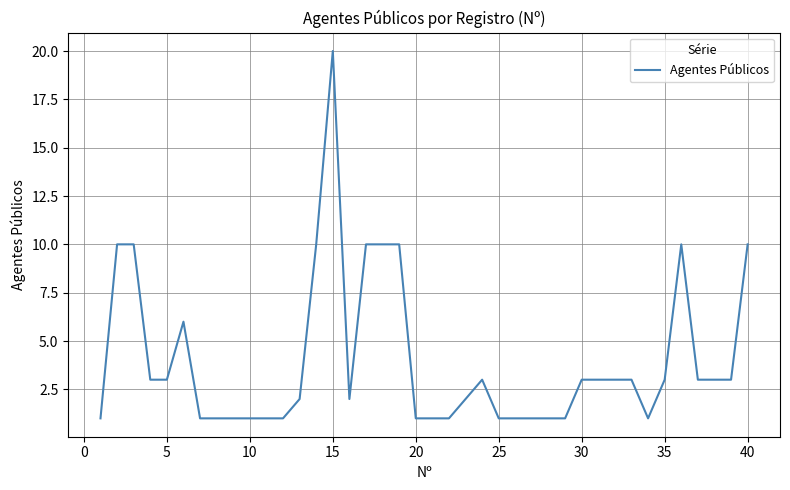

What is the greatest value displayed?

20